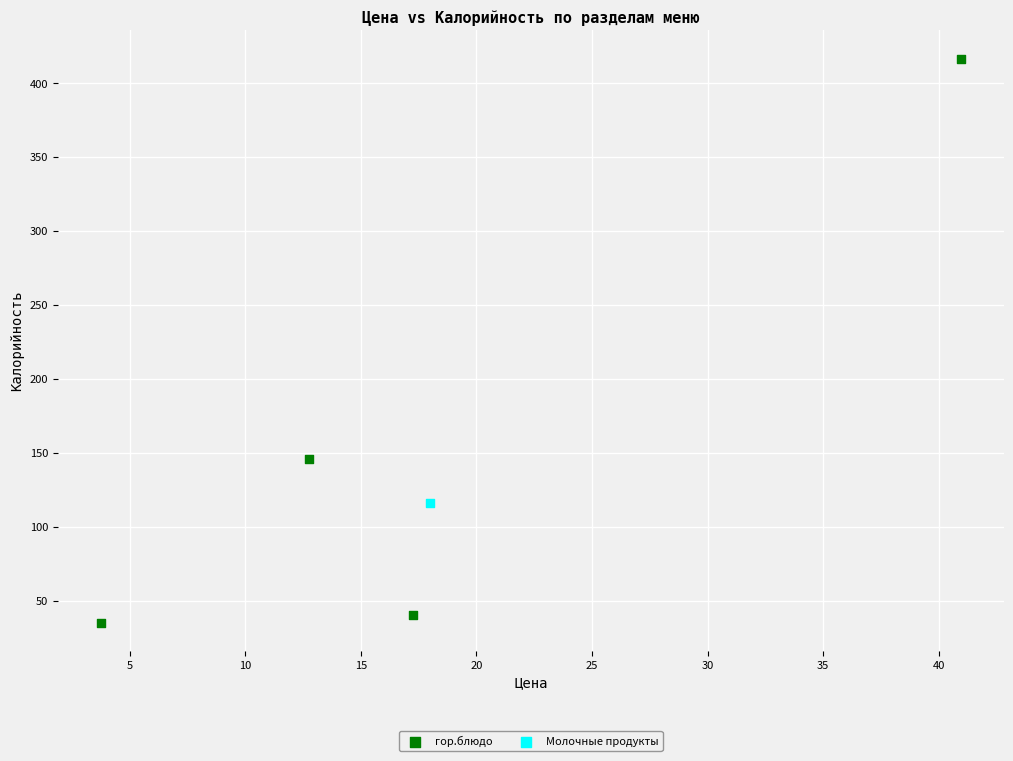

What are all the series names shown in the legend?

гор.блюдо, Молочные продукты